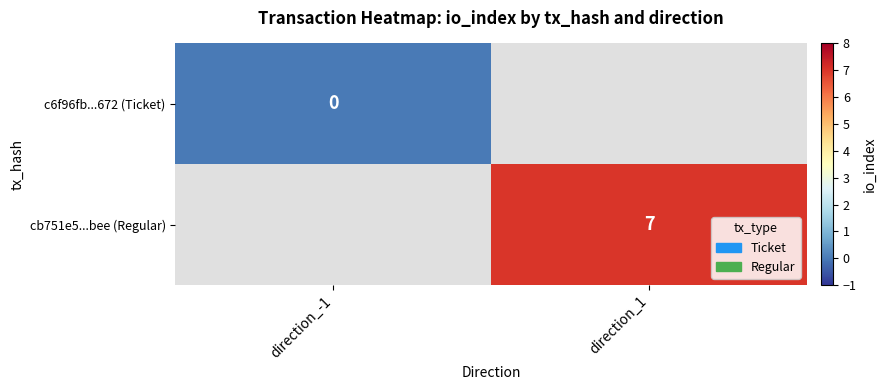

True or false: cb751e5...bee (Regular) has a value of 11 at direction_1.

False